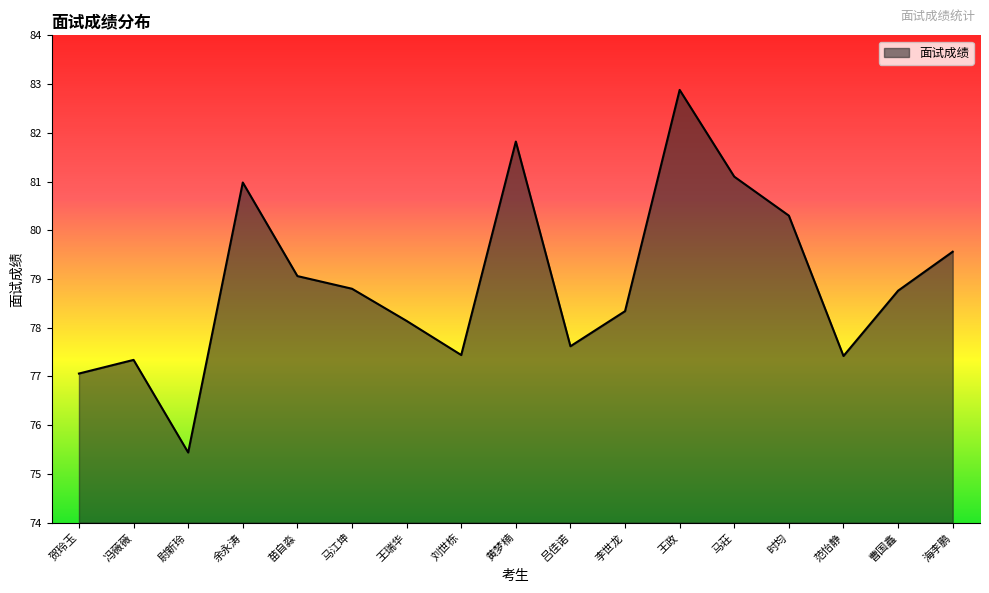

What is the change in value from 刘世栋 to 黄梦楠?

+4.4